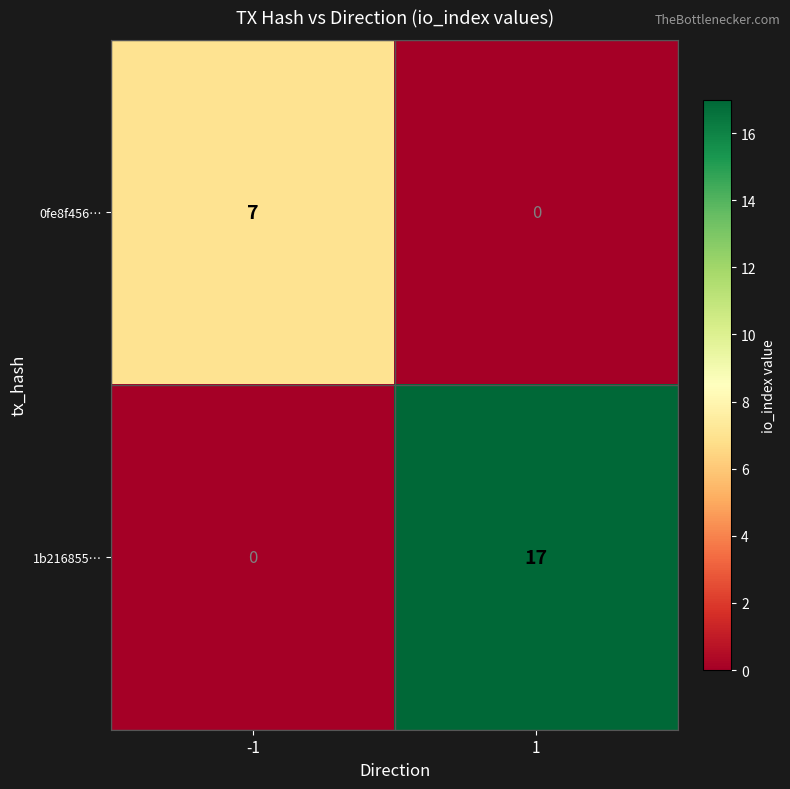

The 0fe8f456… series shows 2 at -1. True or false?

False